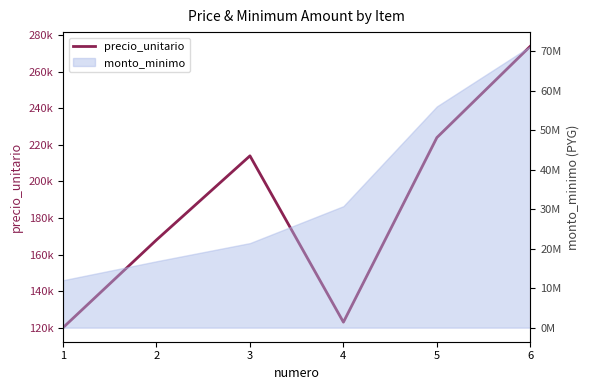

How many points are lower than both their immediate neighbors (excluding endpoints)?

1